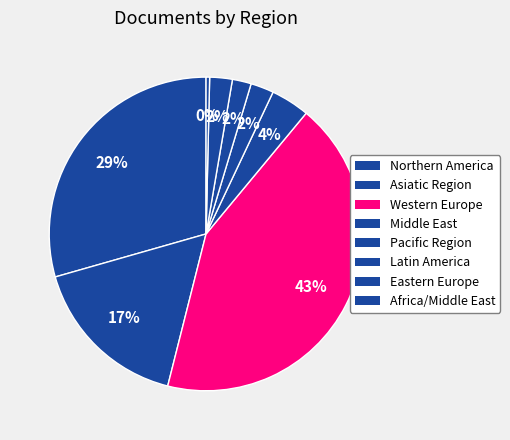

How many segments does this pie chart have?

8